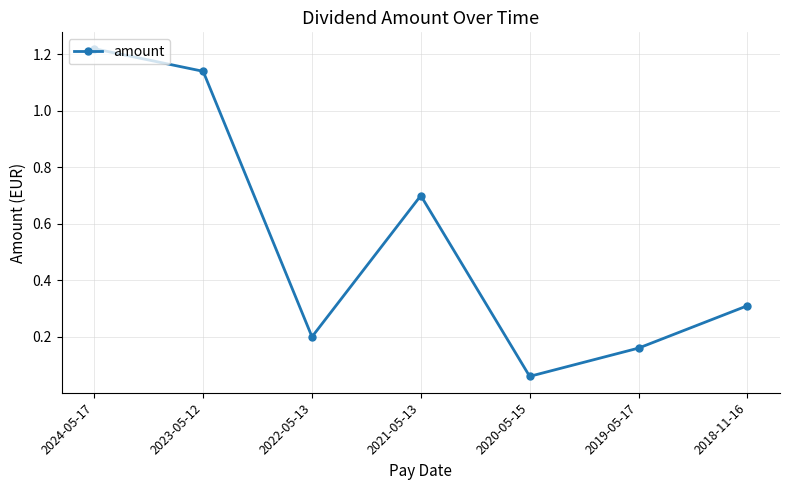

Is this an area chart (filled region under the line)?

No